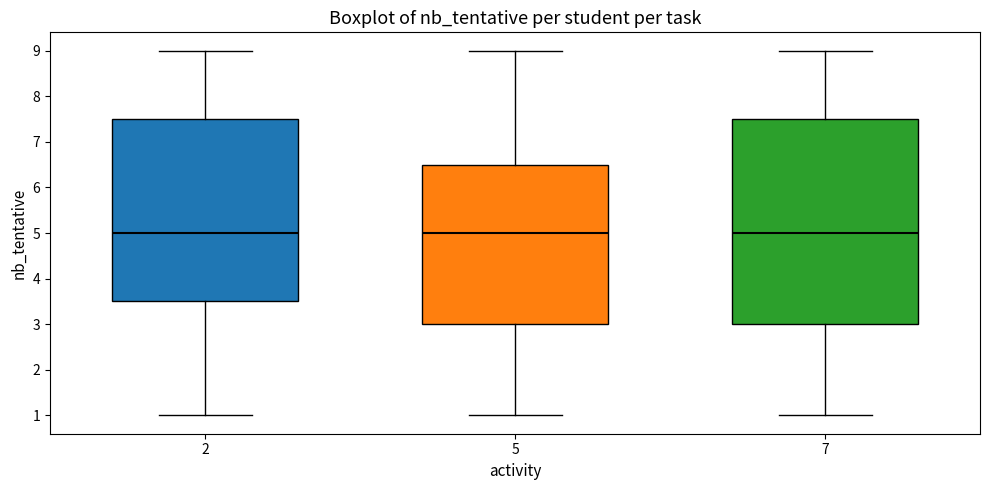

Which box is the tallest, from its lower edge to its upper edge?

7